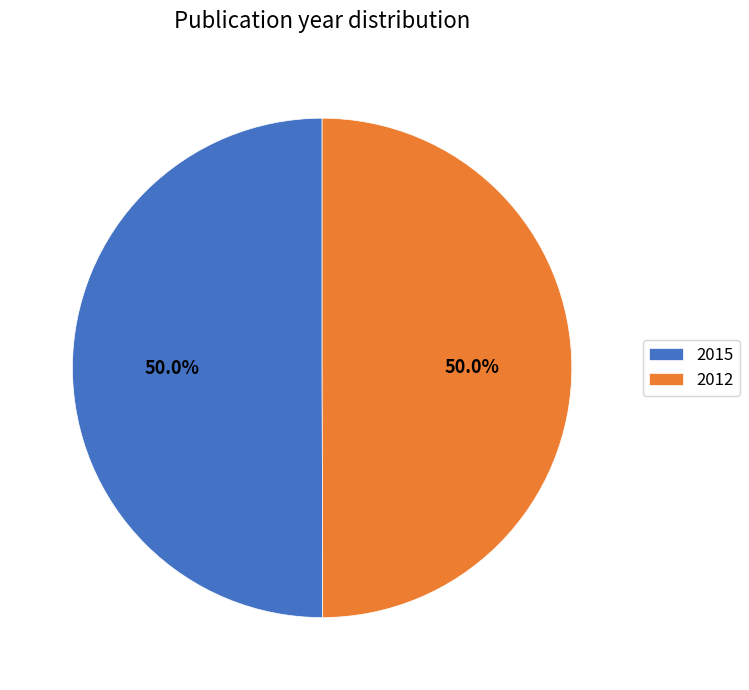

Approximately how many times larger is the value at 2012 compared to 2015?

1.0